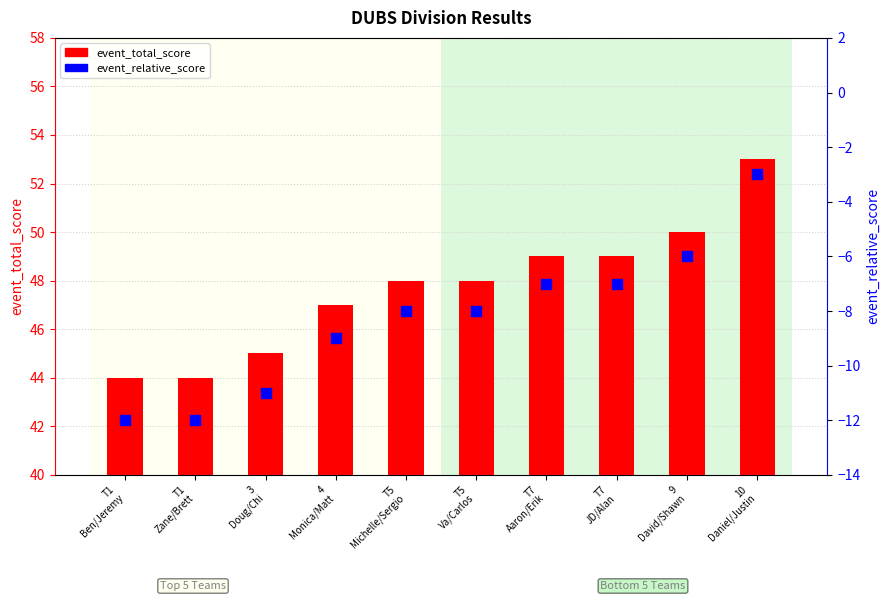

At which category is the sum across all series the highest?

10
Daniel/Justin